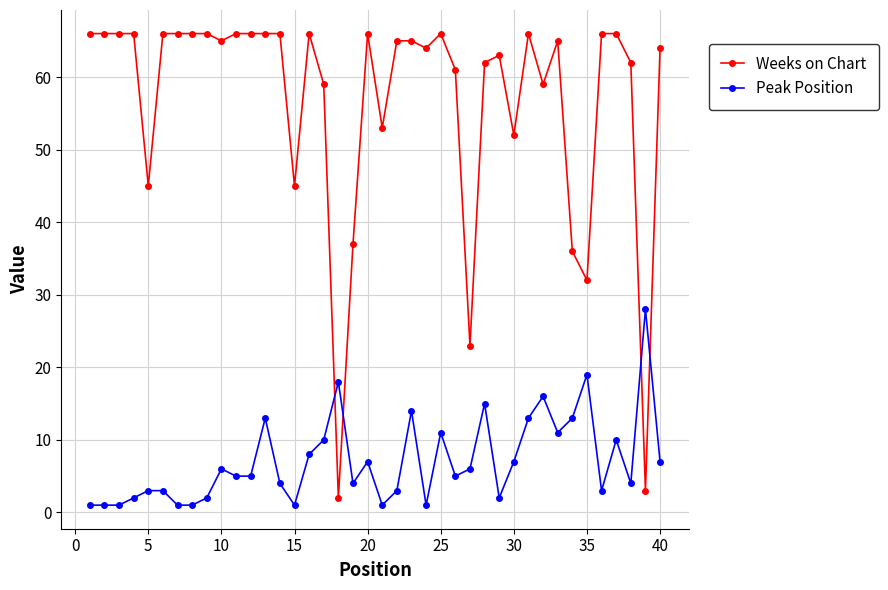

Which series has the widest spread of values?

Weeks on Chart